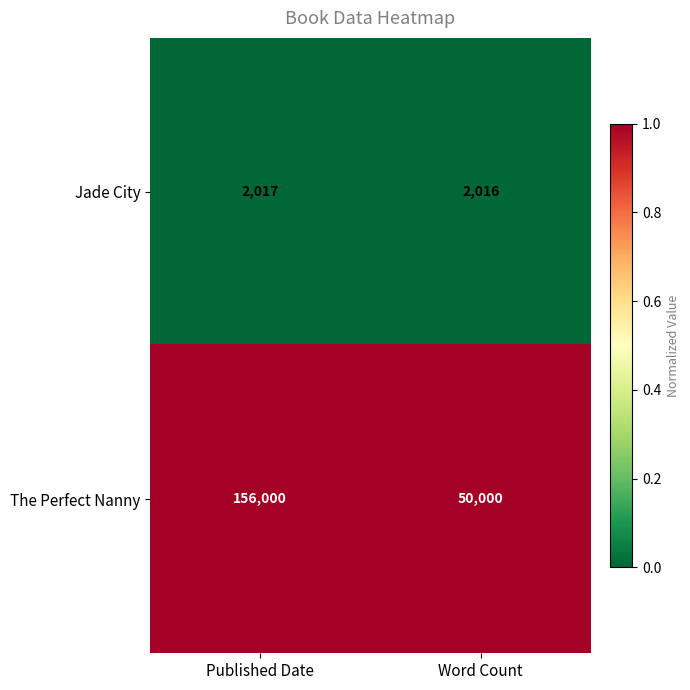

Between Published Date and Word Count, which series saw the biggest shift?

The Perfect Nanny